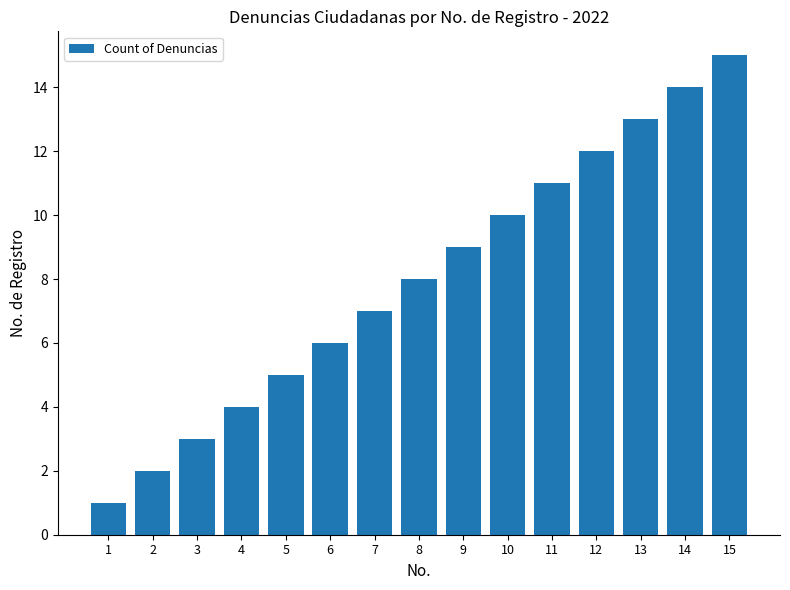

How many distinct data groups are displayed?

1